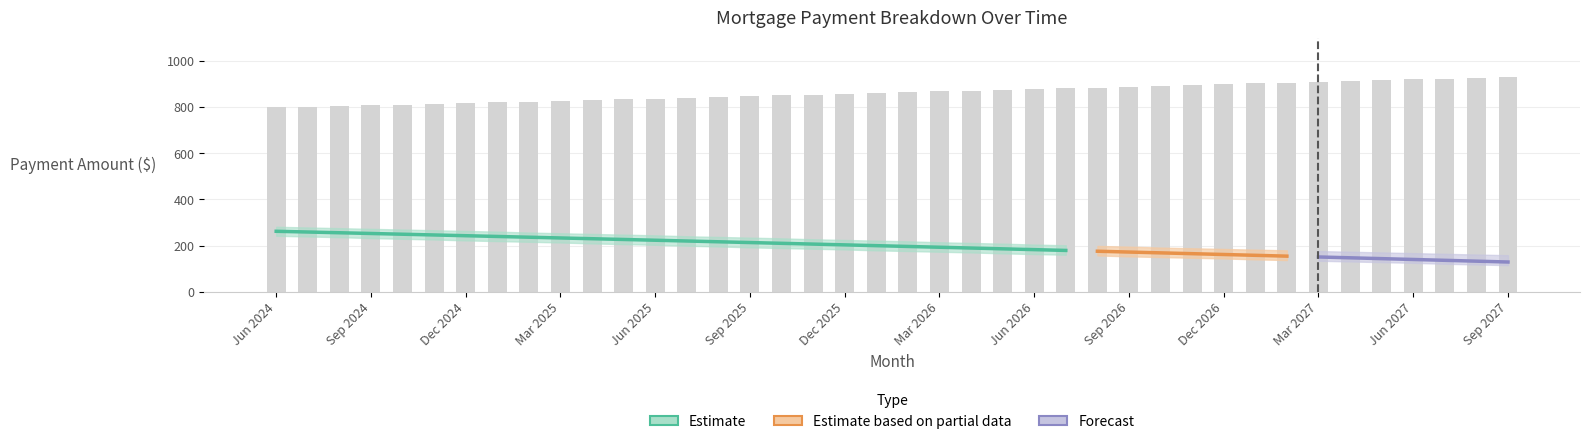

Which label corresponds to the largest value in the chart?

Sep 2027